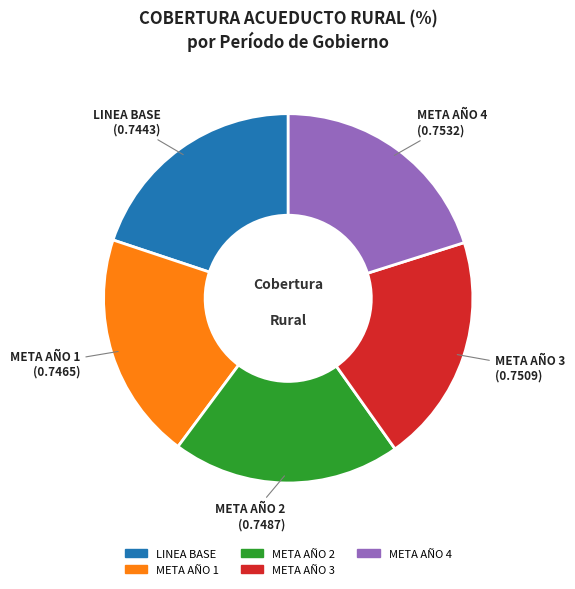

Does META AÑO 1 account for over 50% of the chart?

No